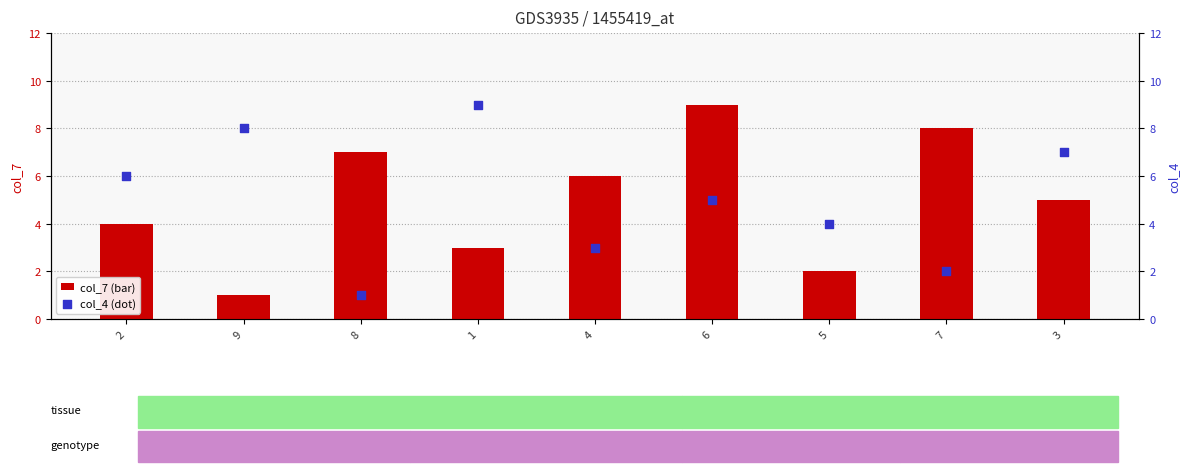

At how many categories does at least one series exceed 2?

9